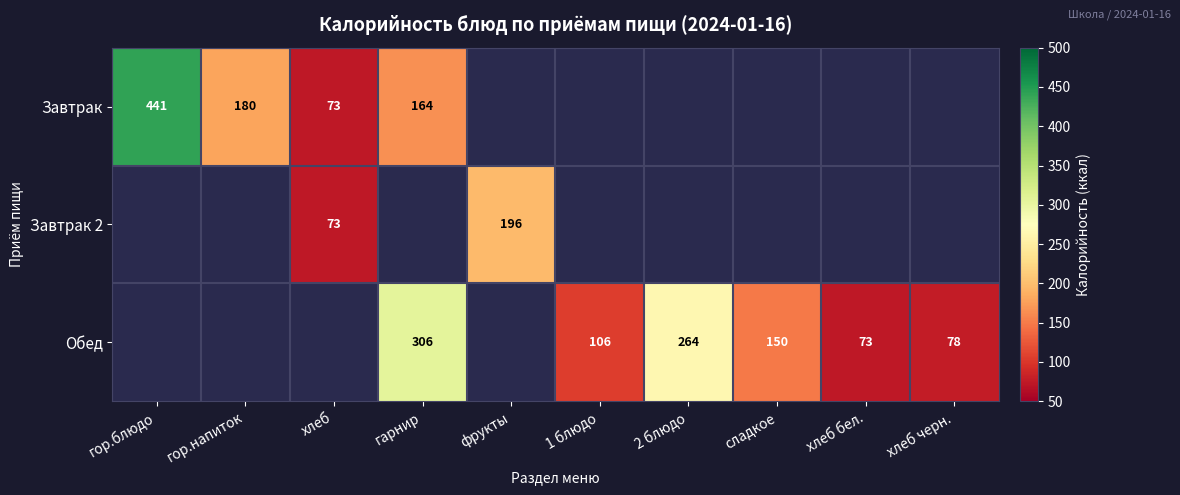

The Обед series shows 173 at 2 блюдо. True or false?

False